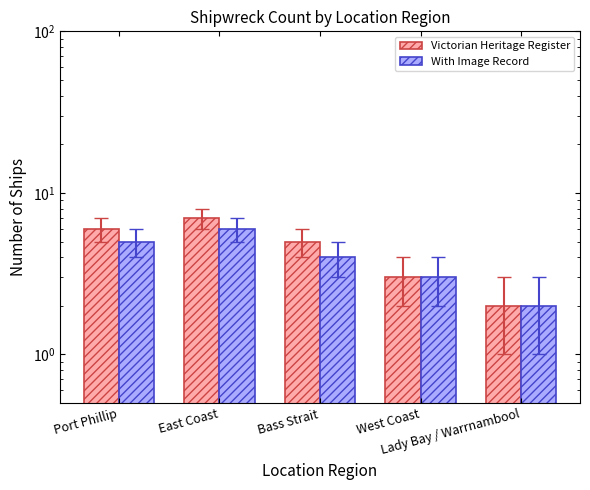

What is the smallest value displayed?

2